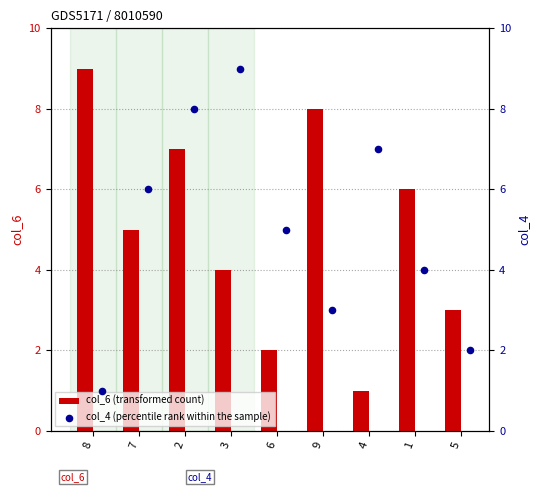

The col_6 (transformed count) series shows 8 at 9. True or false?

True